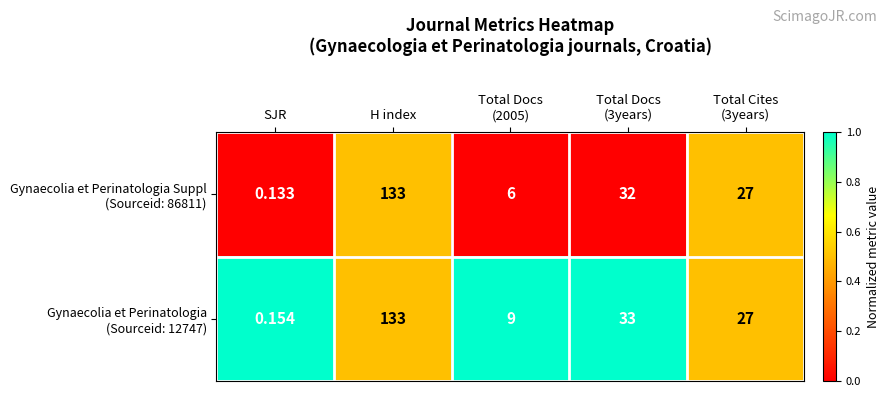

How many data points does each series have?

5